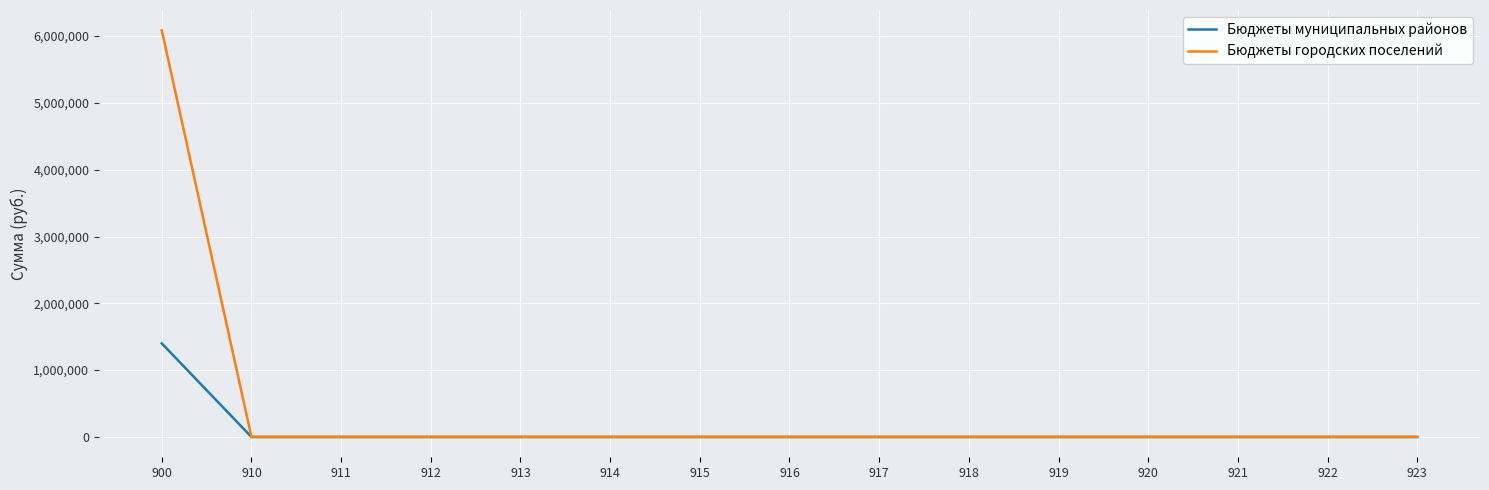

What is the maximum value shown in the chart?

6085996